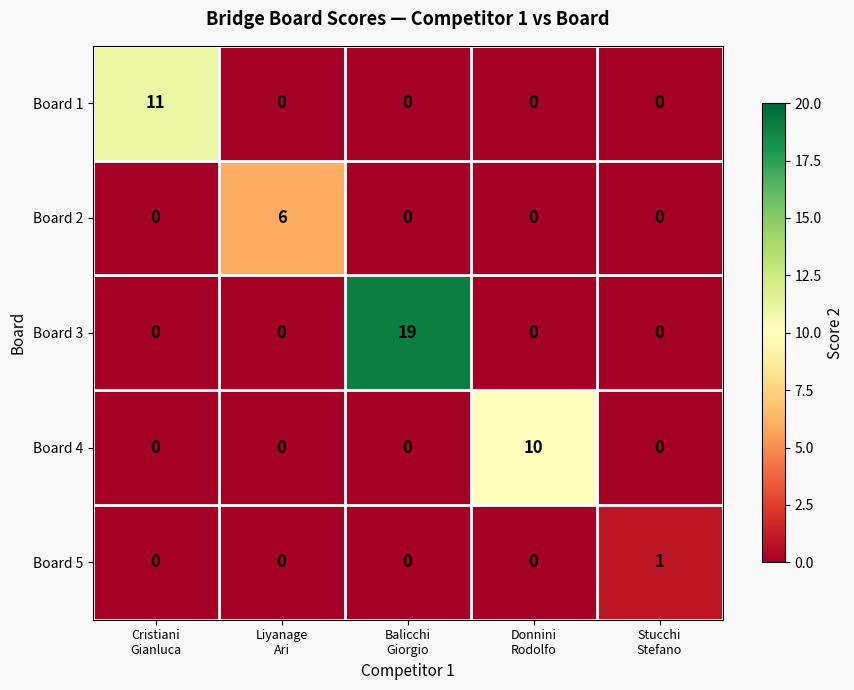

Rank the series by their maximum value, from highest to lowest.

Board 3, Board 1, Board 4, Board 2, Board 5